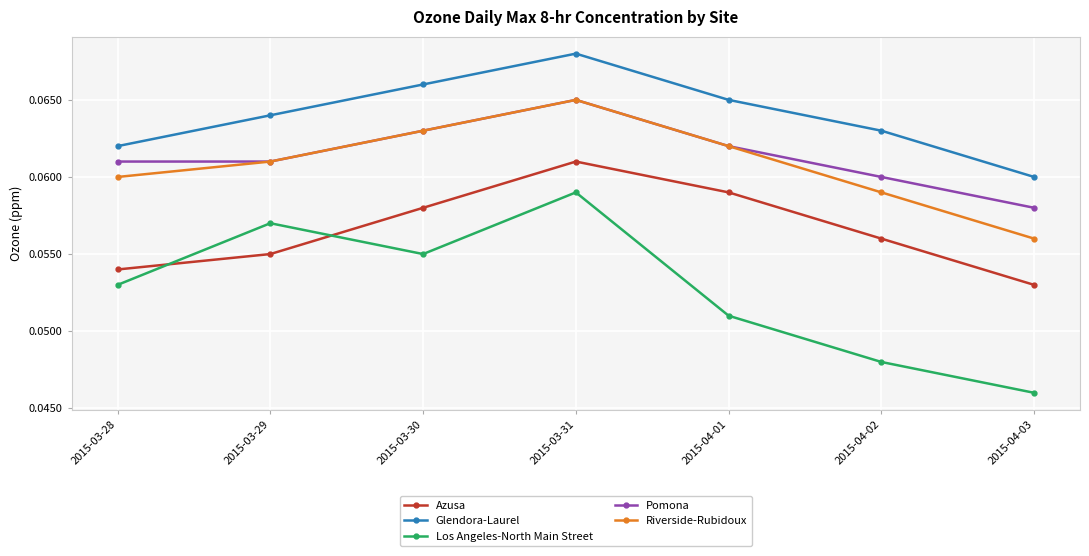

True or false: Riverside-Rubidoux has more than 0 interior local peaks.

True